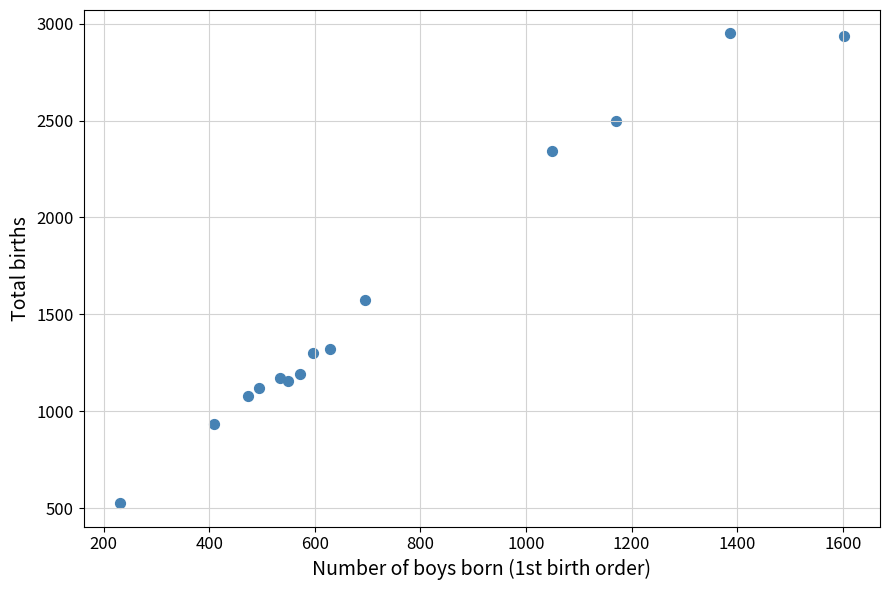

What Y value in the scatter plot is closest to 1737?

1572